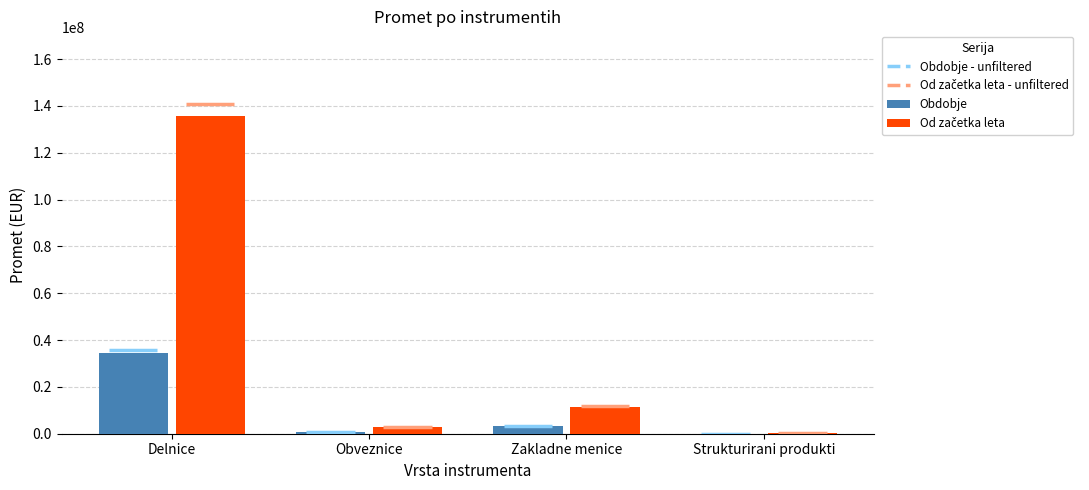

At which label is Obdobje closest to 17214789?

Zakladne menice